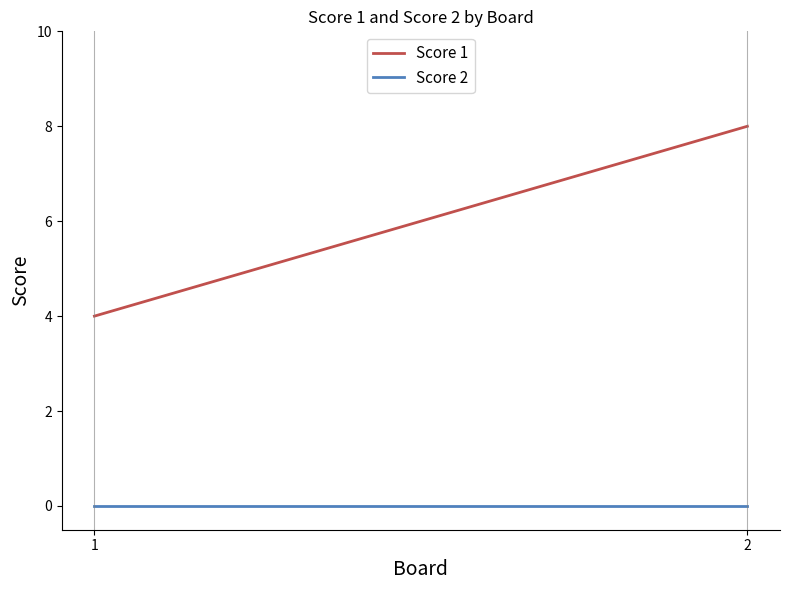

How many lines are shown in the chart?

2